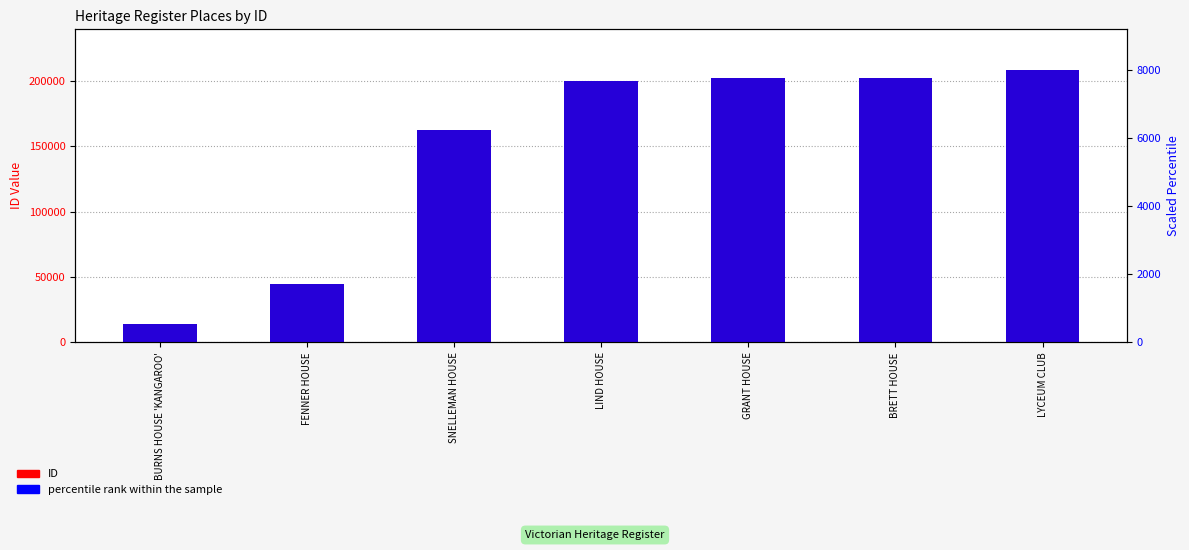

Between LIND HOUSE and GRANT HOUSE, which is larger?

GRANT HOUSE